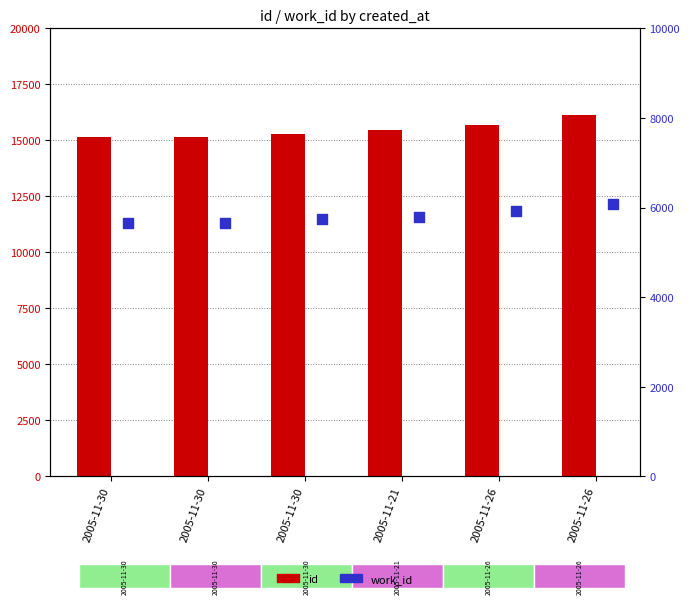

At how many categories does at least one series exceed 11997?

6